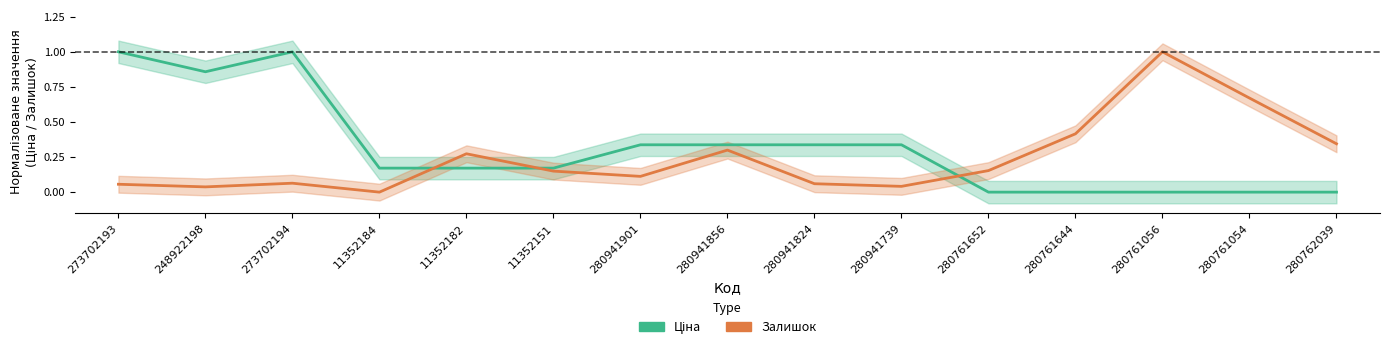

Which series changed the most between 280941901 and 280941739?

Залишок